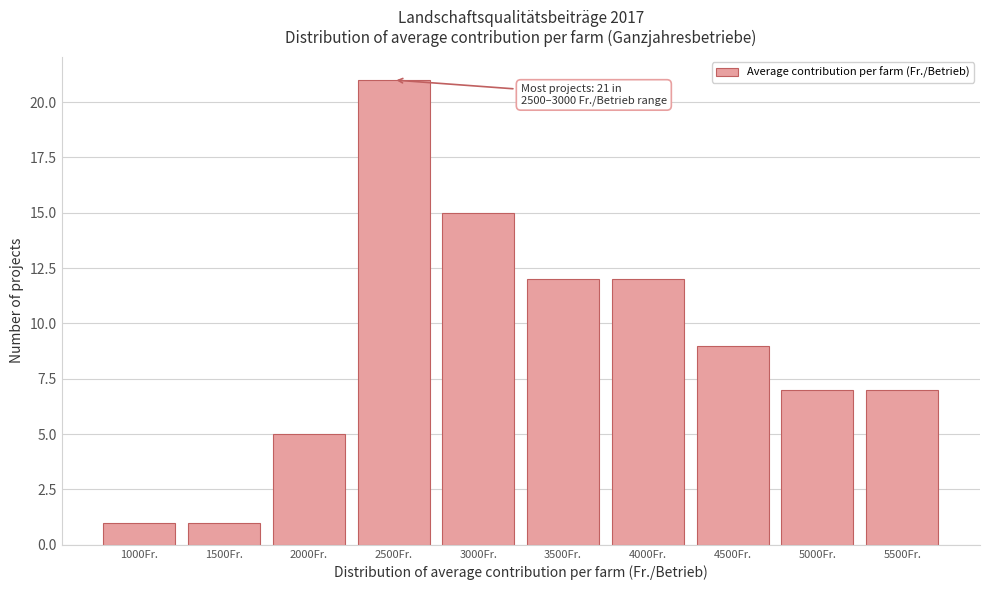

Reading left to right, extract all data points from this chart.

1000Fr.=1	1500Fr.=1	2000Fr.=5	2500Fr.=21	3000Fr.=15	3500Fr.=12	4000Fr.=12	4500Fr.=9	5000Fr.=7	5500Fr.=7